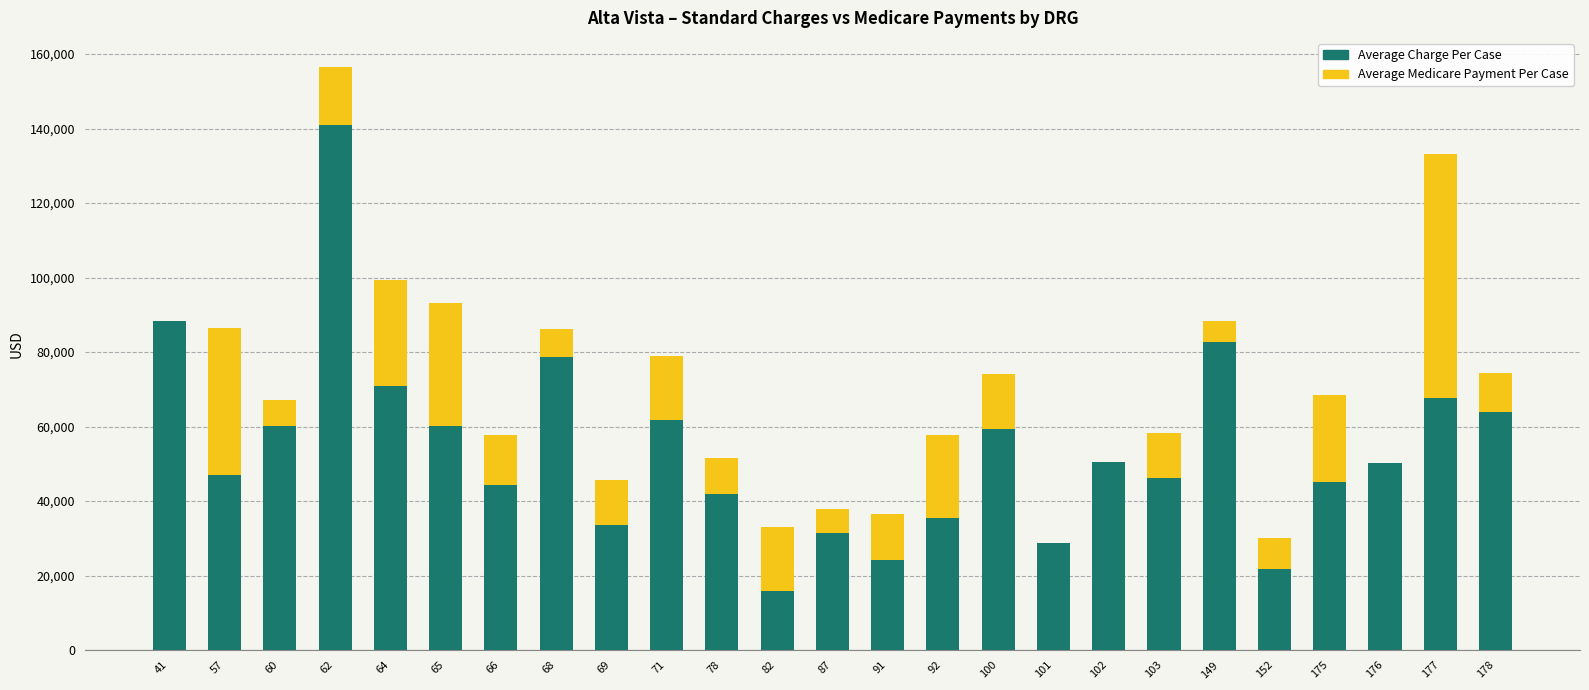

Which has a higher value, 101 or 66?

66